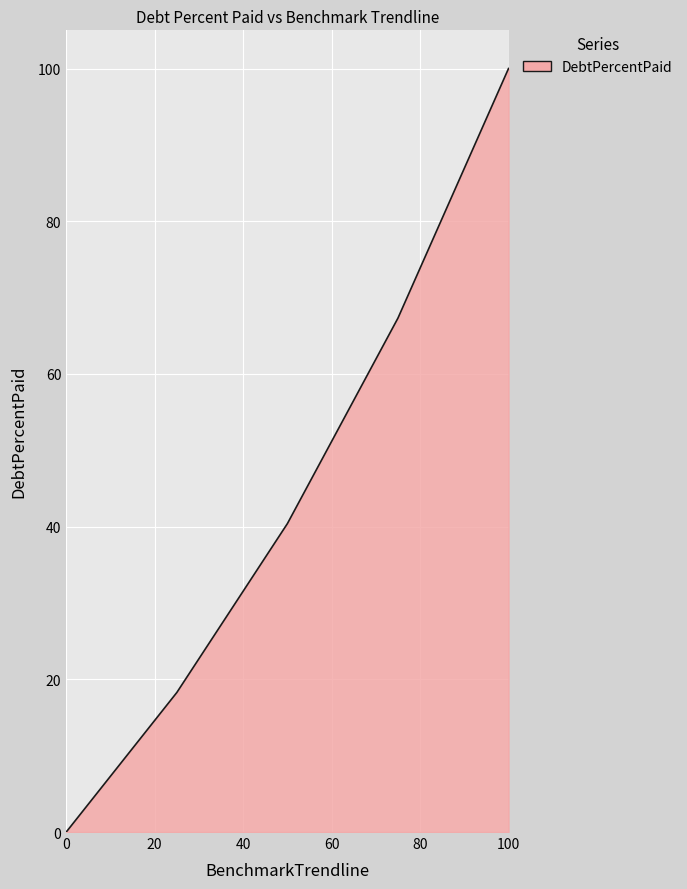

True or false: the data has more than 1 interior local peaks.

False